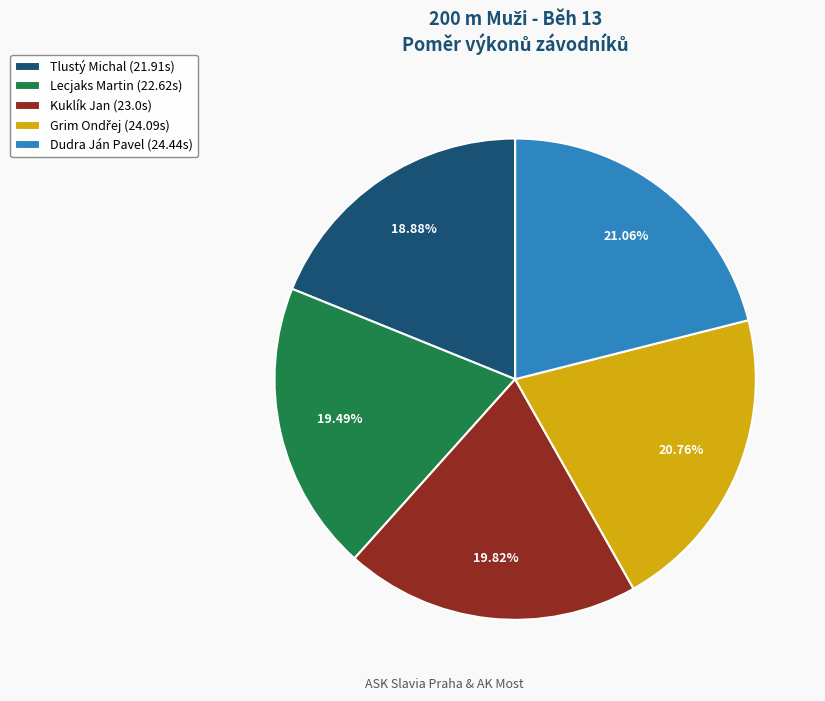

To the nearest percent, what is the average slice percentage?

20%